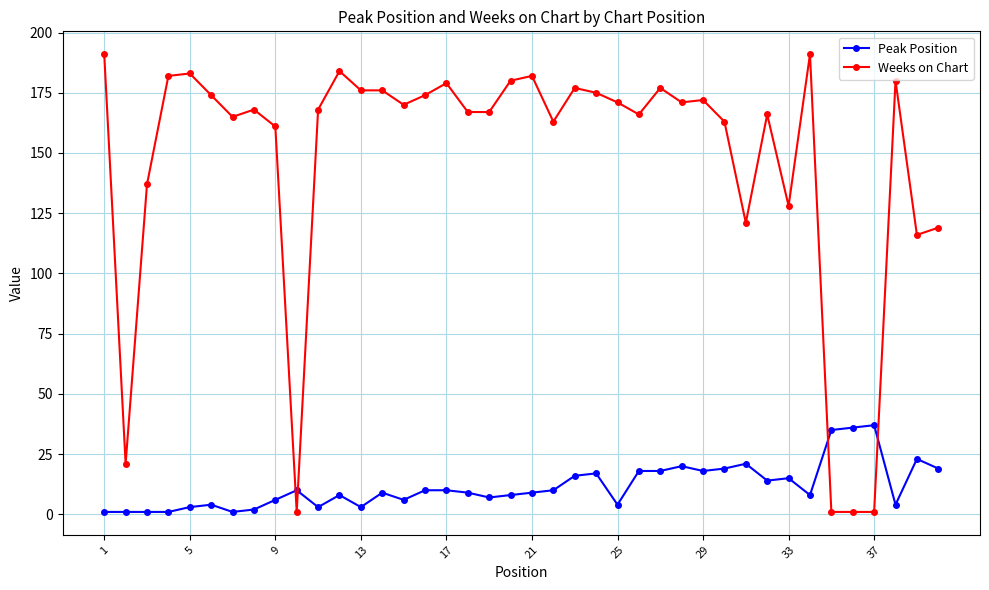

True or false: Weeks on Chart has more than 0 points higher than both neighbors.

True